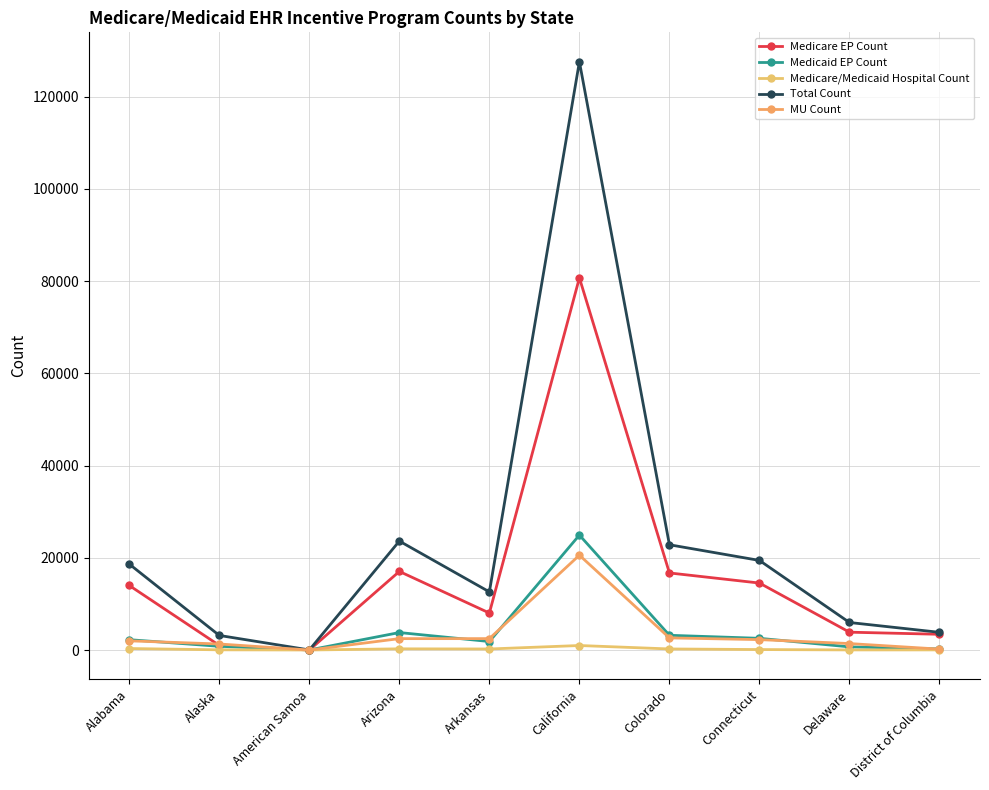

What position from the left is Arizona?

4